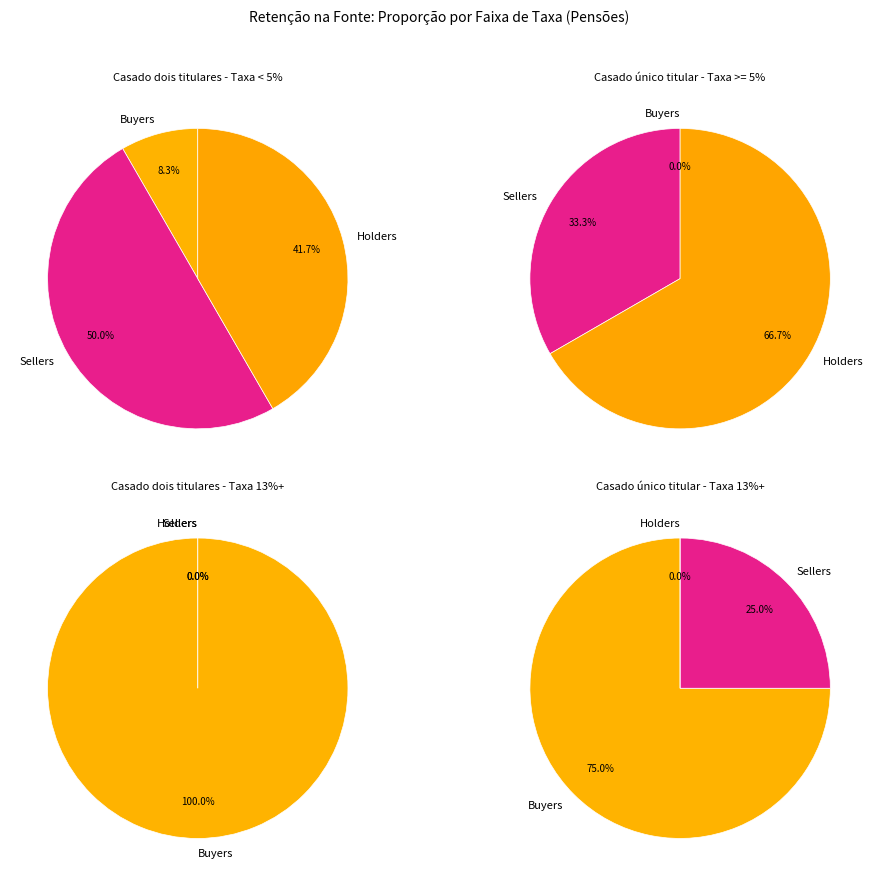

Do 765 and 1328 together represent more than half of the pie?

No